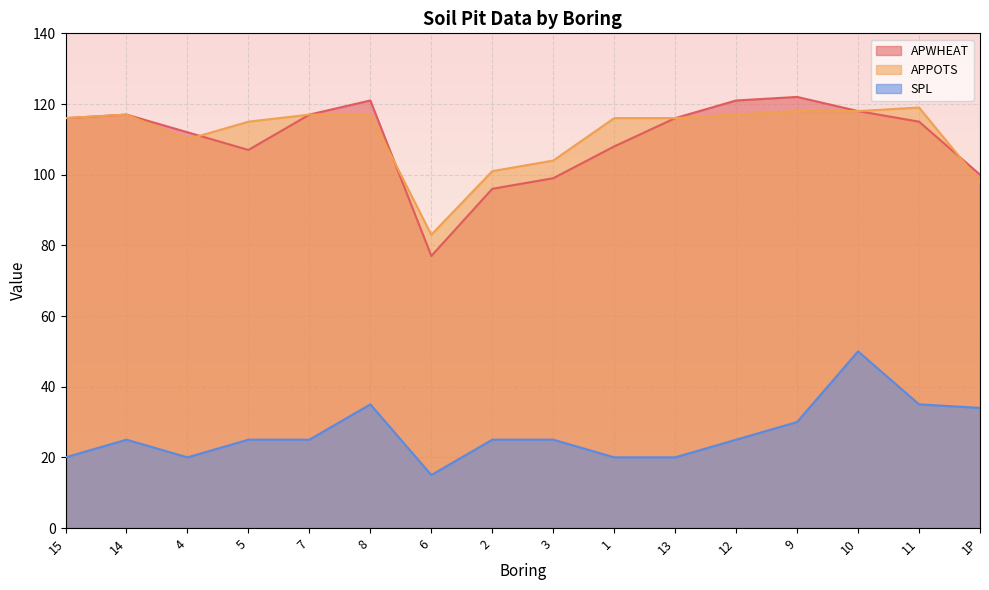

What are all the series names shown in the legend?

APWHEAT, APPOTS, SPL